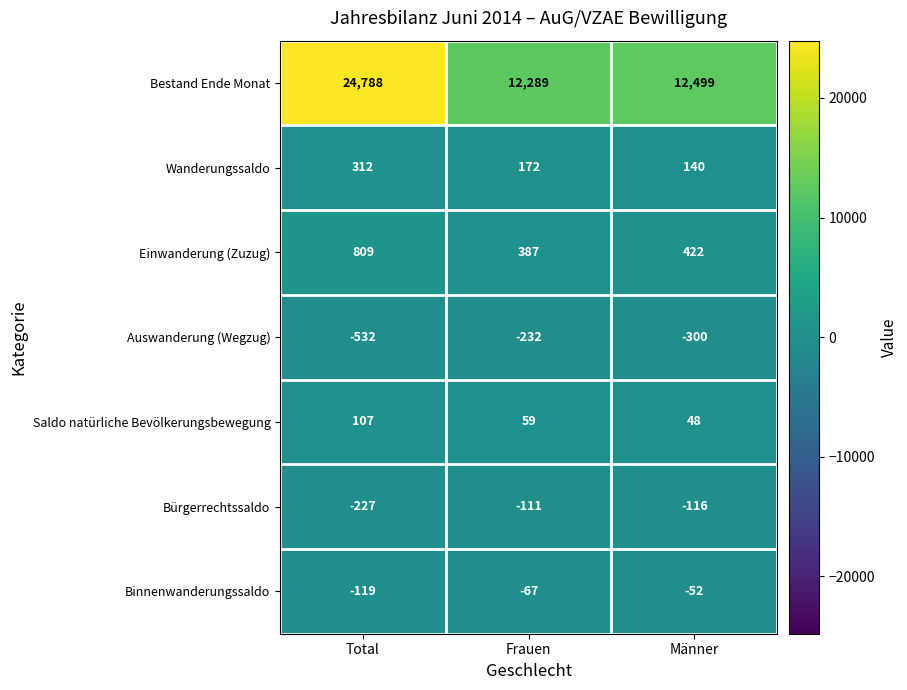

At which category does the chart reach its peak across all series?

Total